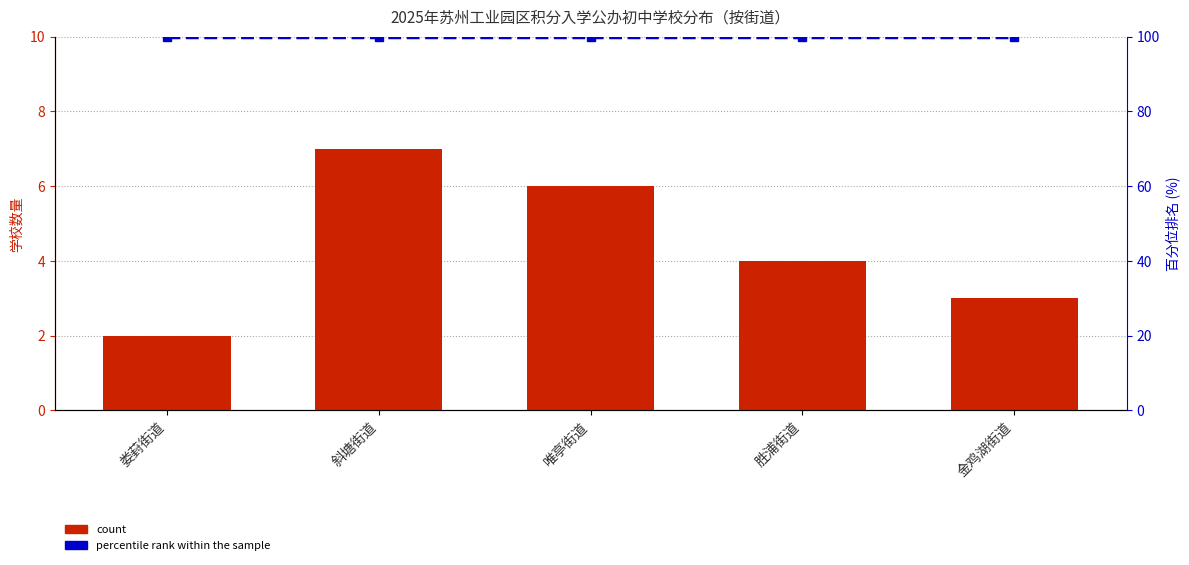

What is the average value of the count series?

4